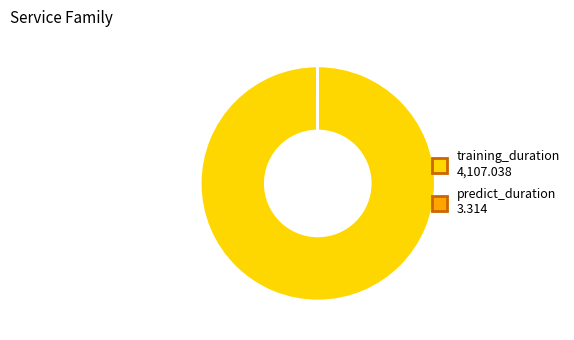

Does any single category account for the majority?

Yes